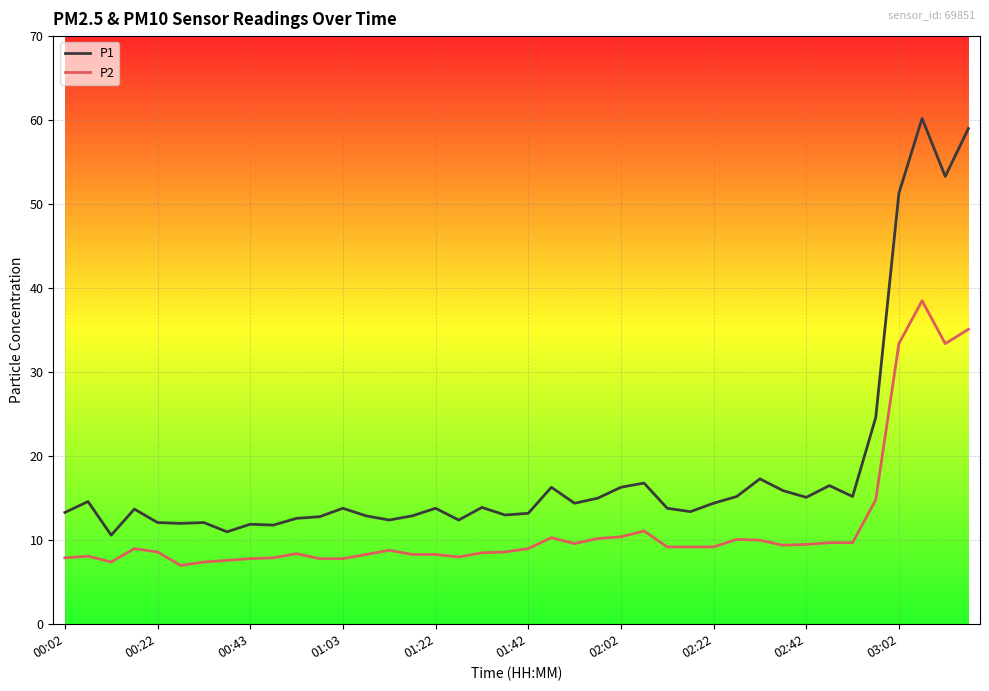

Is this an area chart (filled region under the line)?

No